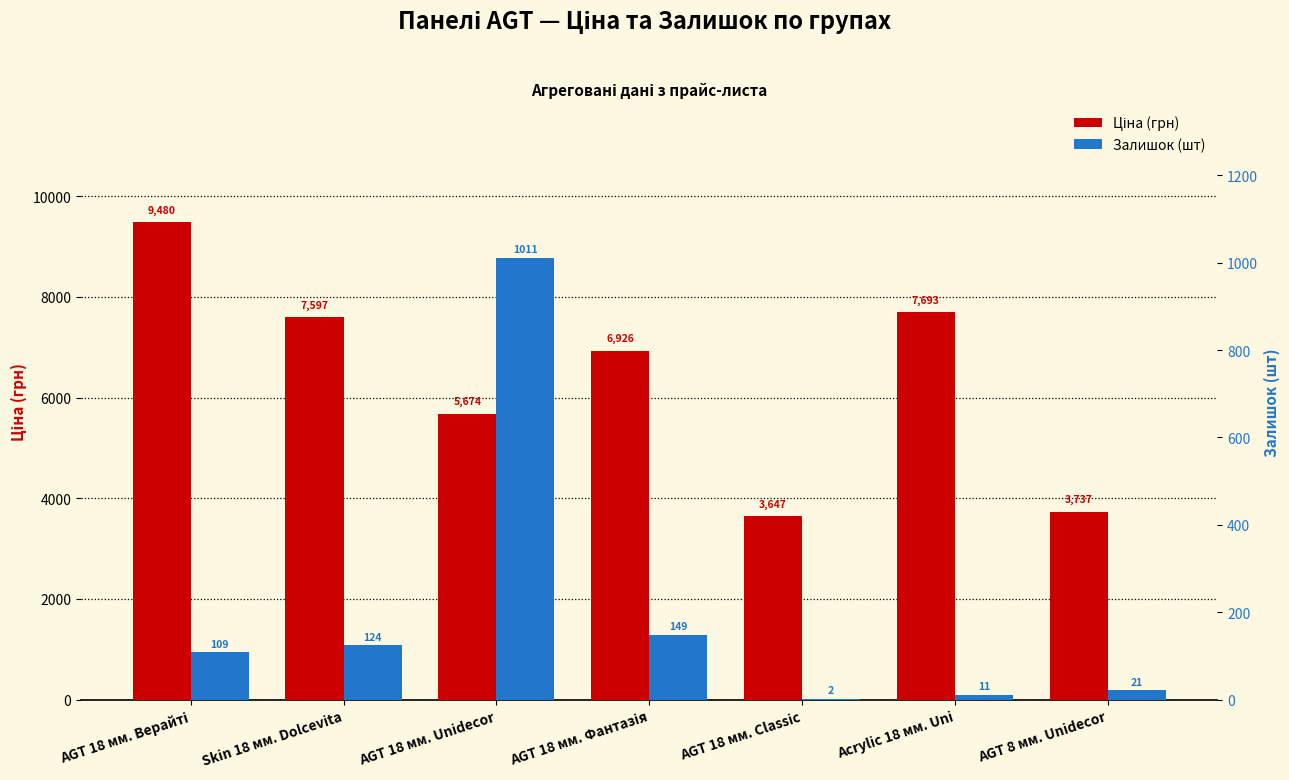

Rank the series by their maximum value, from highest to lowest.

Ціна (грн), Залишок (шт)